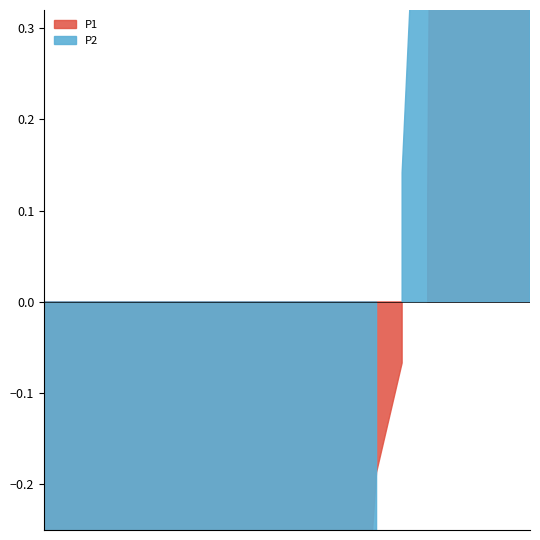

What is the sum of all P2 values?

114.2